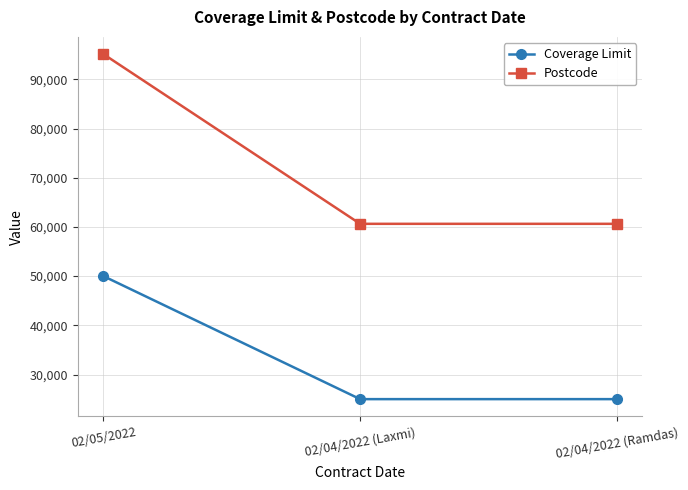

What is the label of the 2nd point from the left?

02/04/2022 (Laxmi)